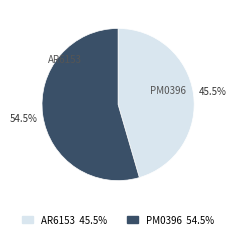

Is it true that AR6153 is 35% of the pie?

False